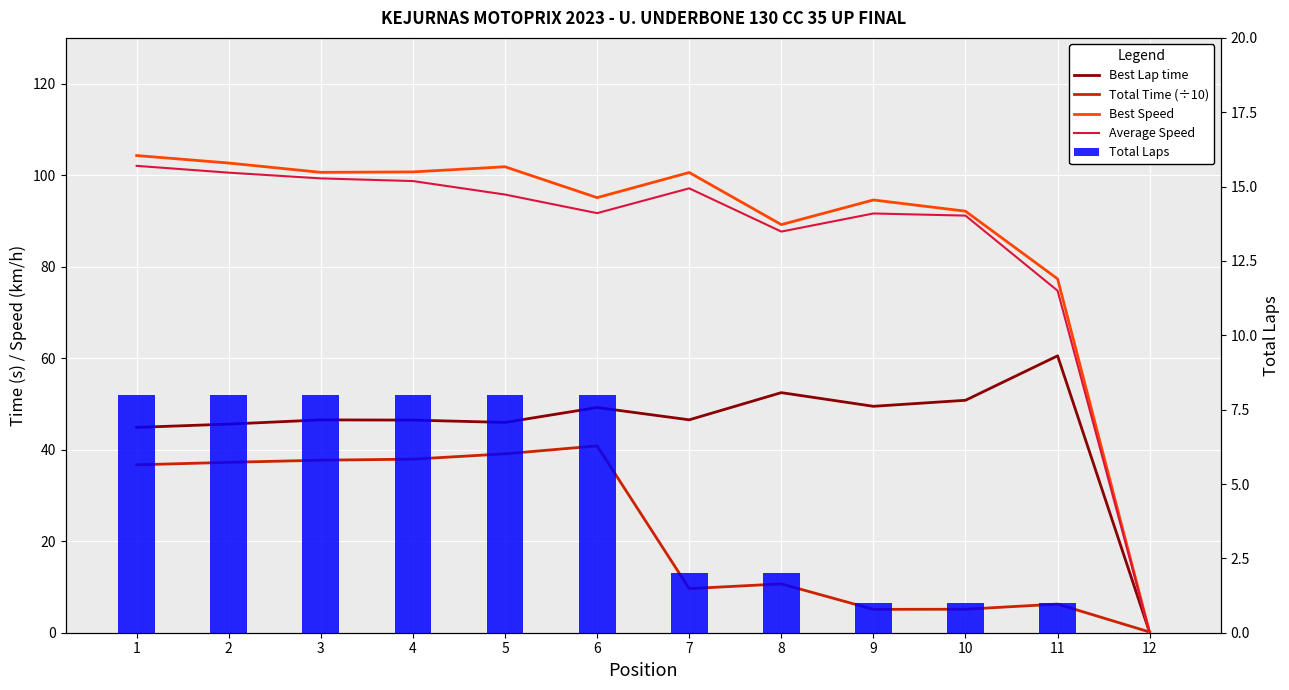

What is the greatest value displayed?

104.3